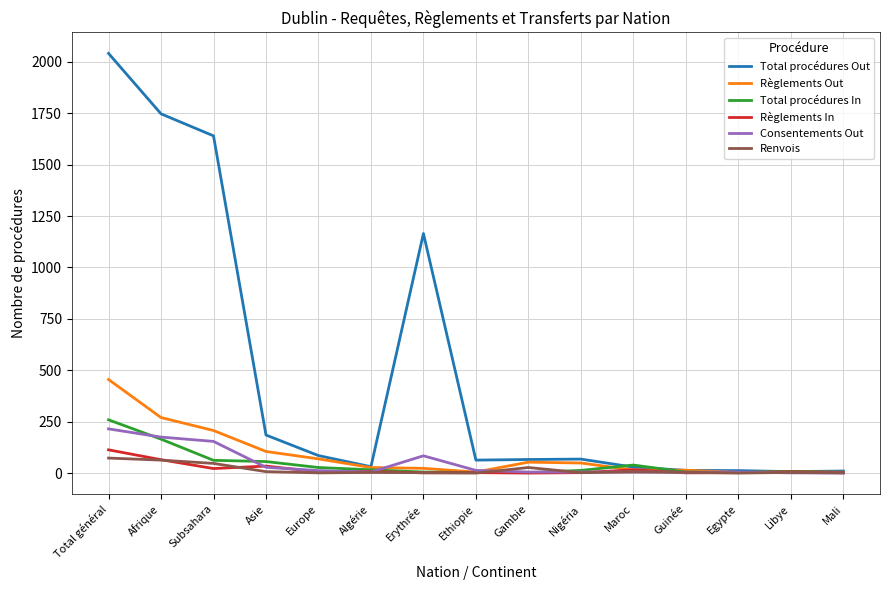

Is the value of Renvois at Total général greater than the value of Total procédures In at Egypte?

Yes